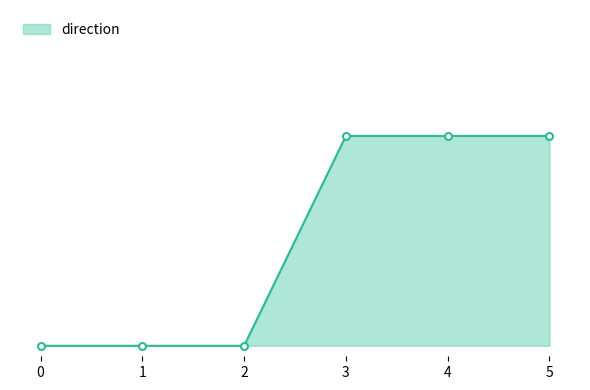

True or false: the data shows 0 at 1.

True